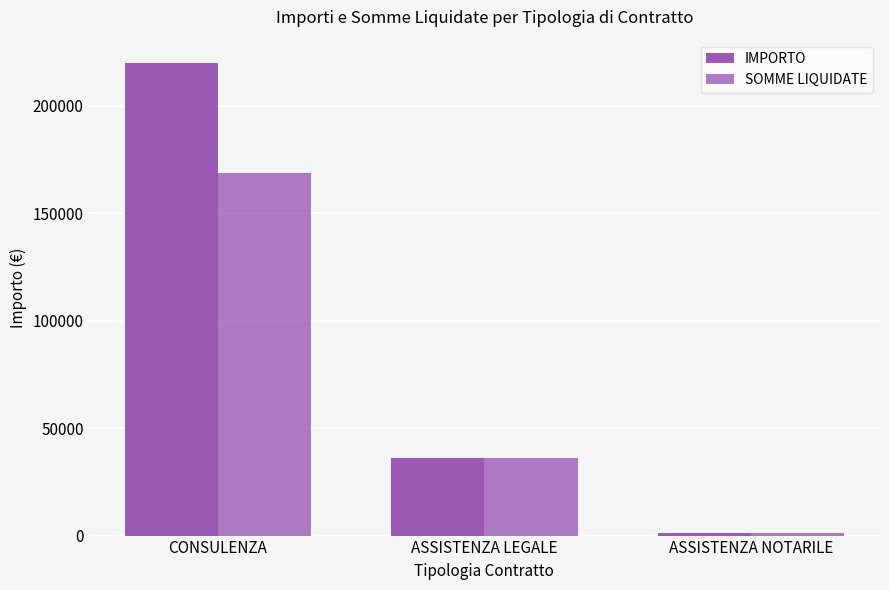

Reading left to right, list all the values displayed in this chart.

IMPORTO: 219700.0	36000.0	1017.0
SOMME LIQUIDATE: 168509.0	36000.0	1017.0